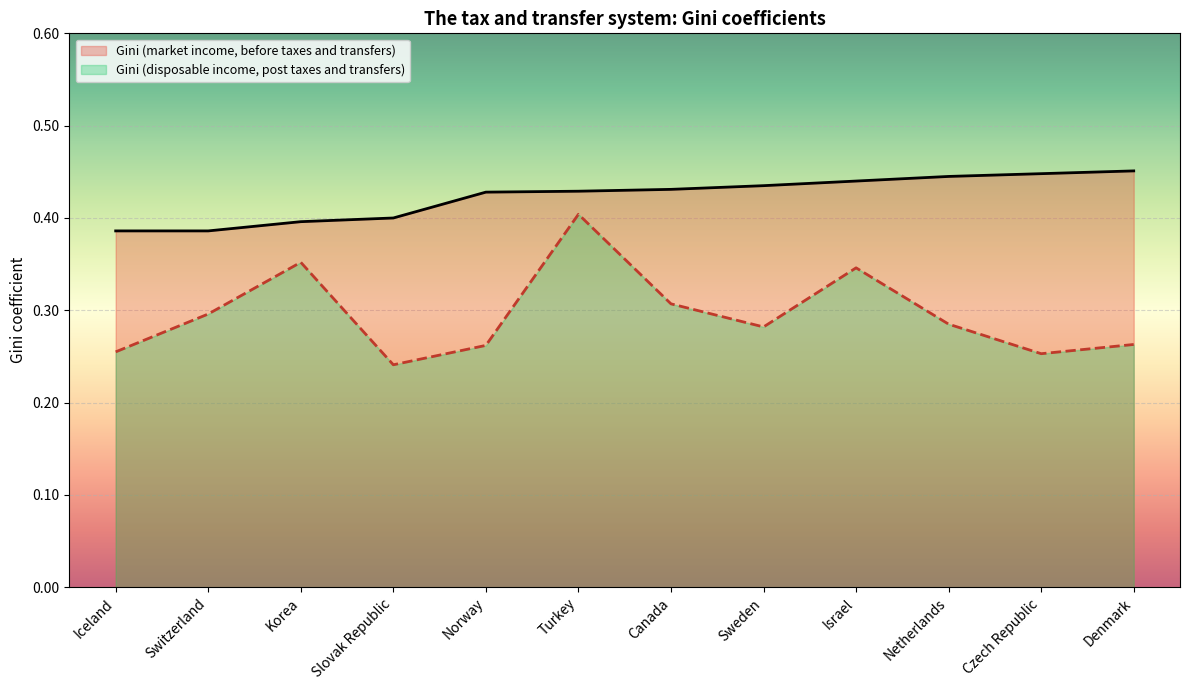

How many series are shown in this chart?

2